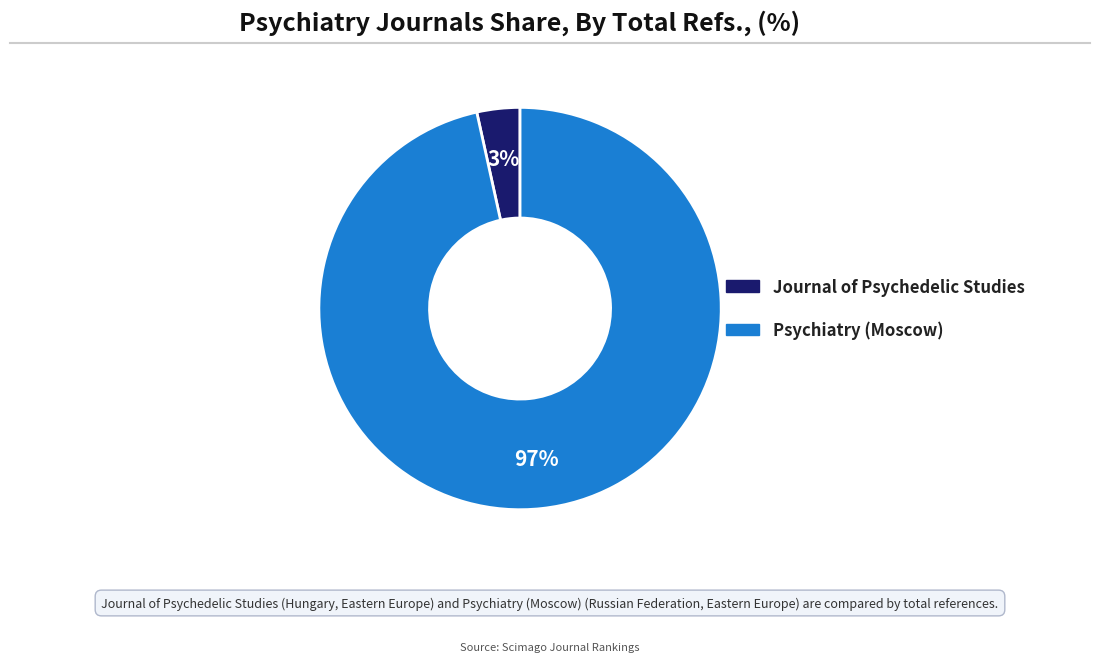

Between Psychiatry (Moscow) and Journal of Psychedelic Studies, which is larger?

Psychiatry (Moscow)